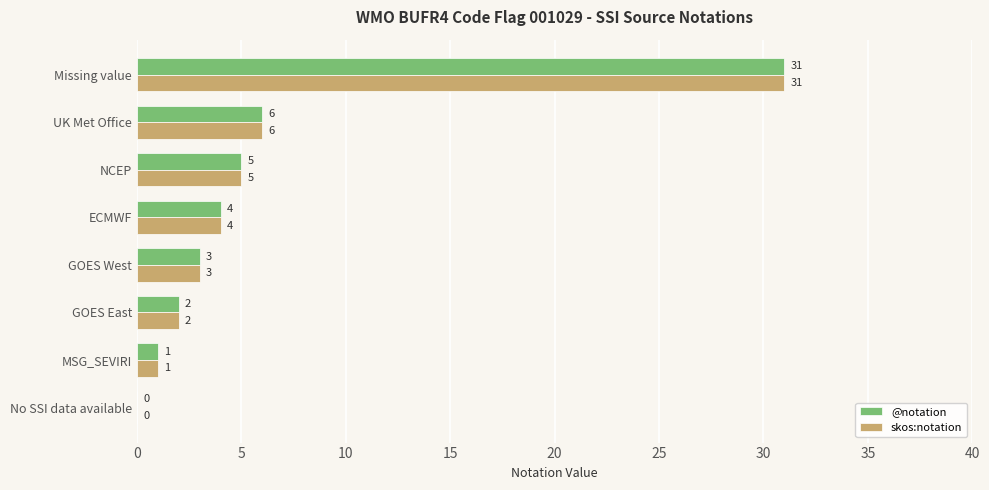

What is the total value across all series at NCEP?

10